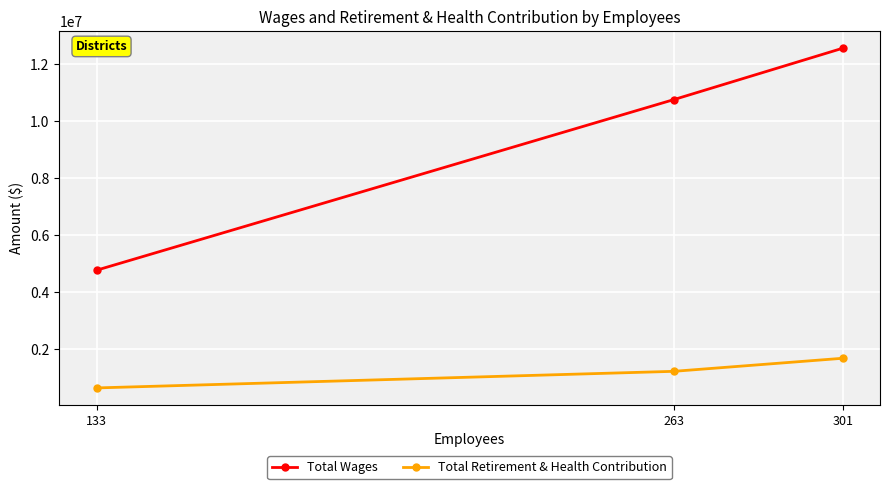

Which has a higher value, 263 or 301?

301